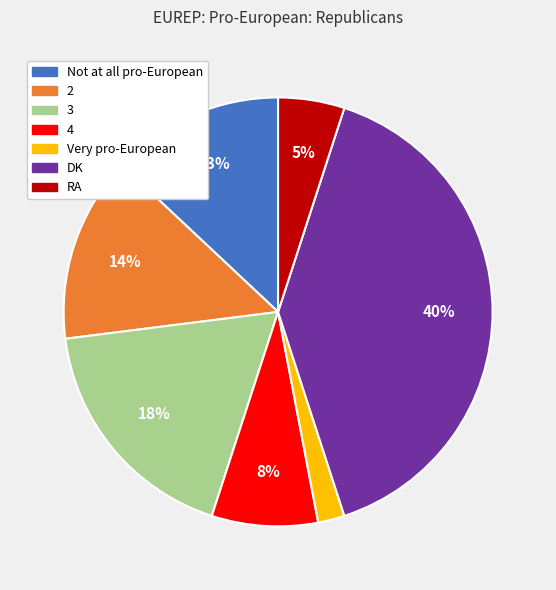

Is there a majority slice in this chart?

No